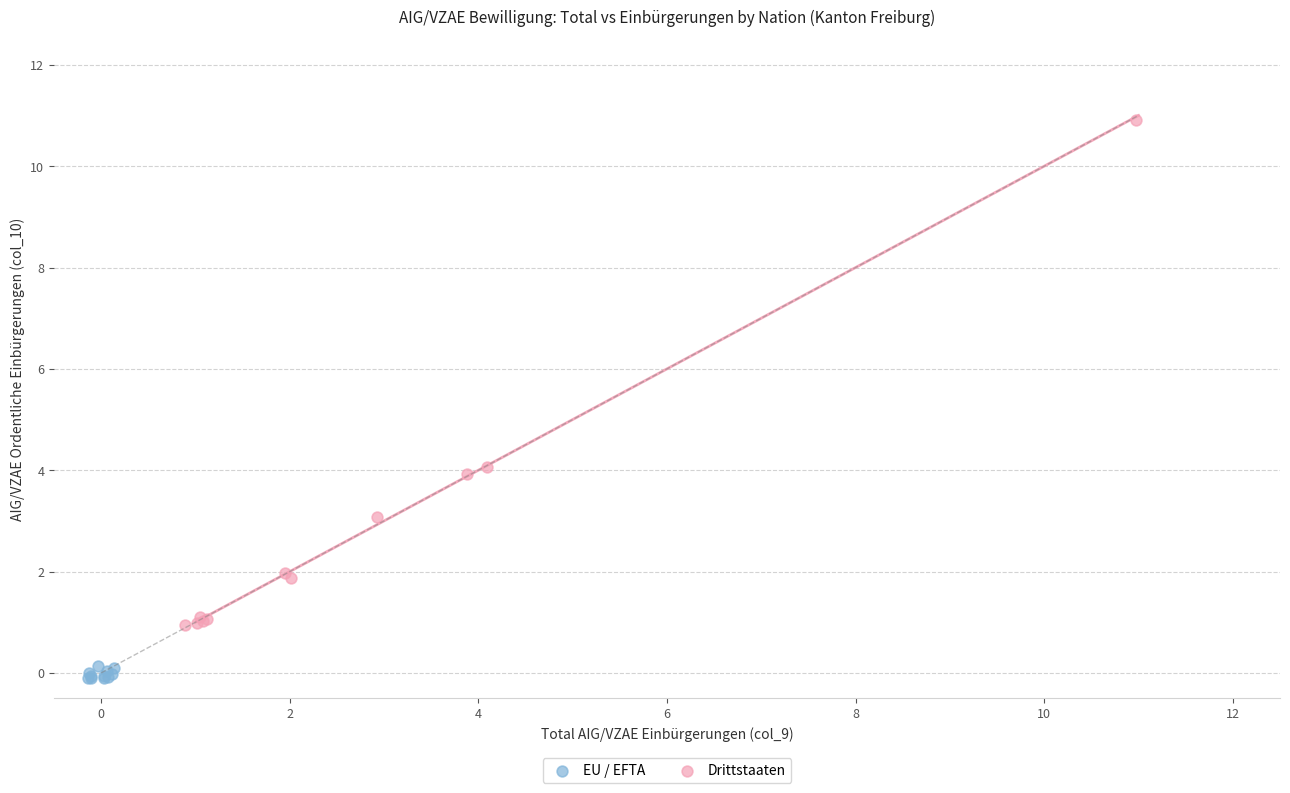

Which series contains the highest Y value?

Drittstaaten